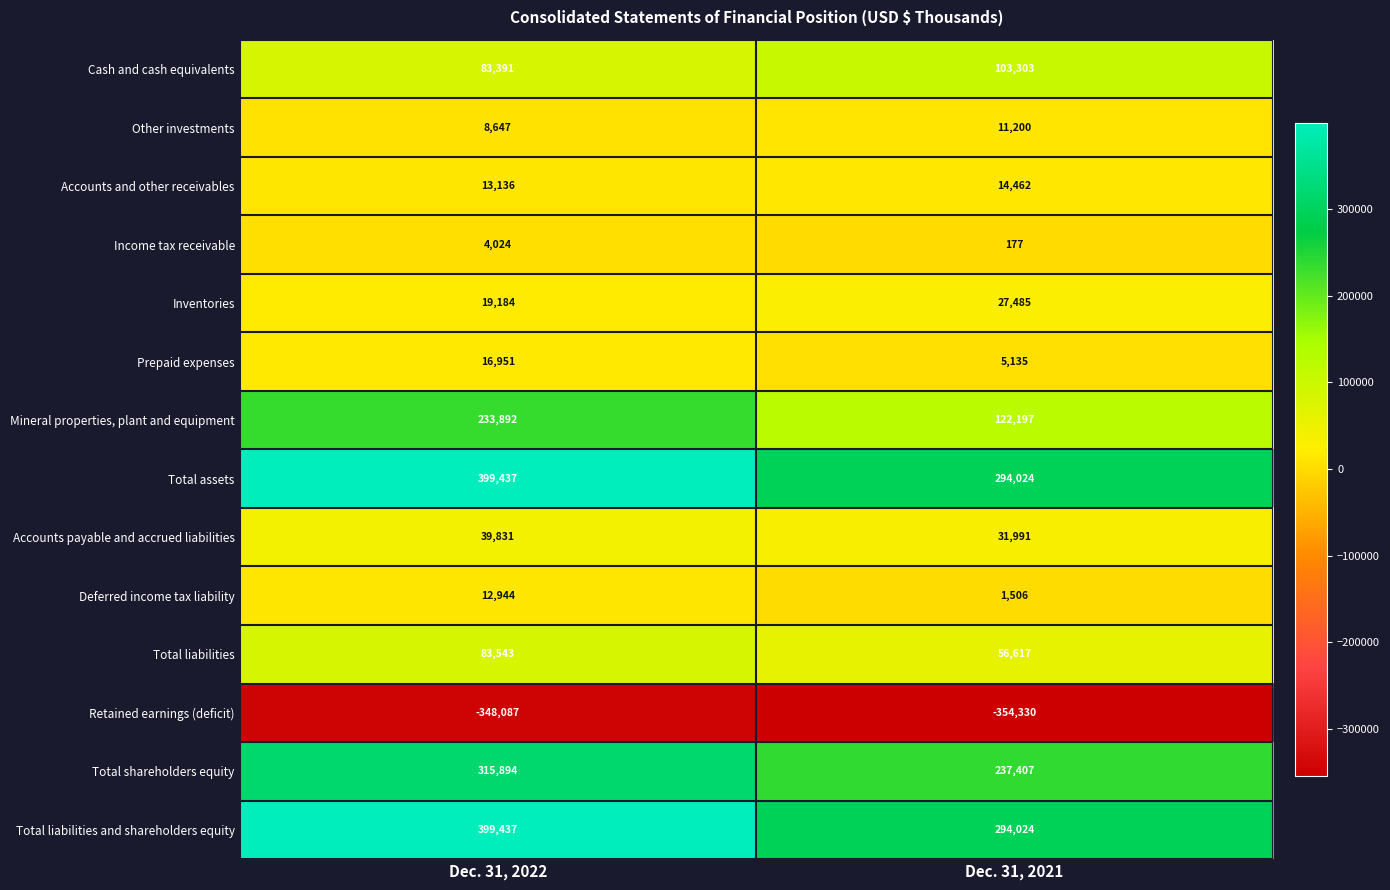

What is the average value of the Accounts payable and accrued liabilities series?

35911